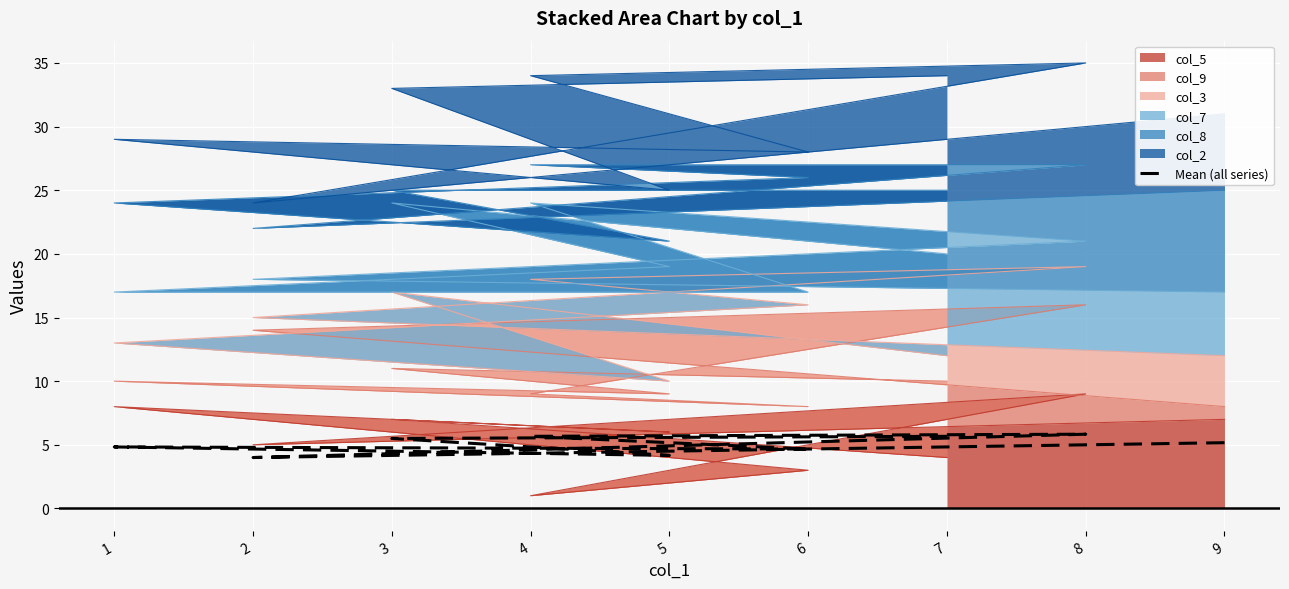

What is the difference between the second highest and minimum values?

1.7